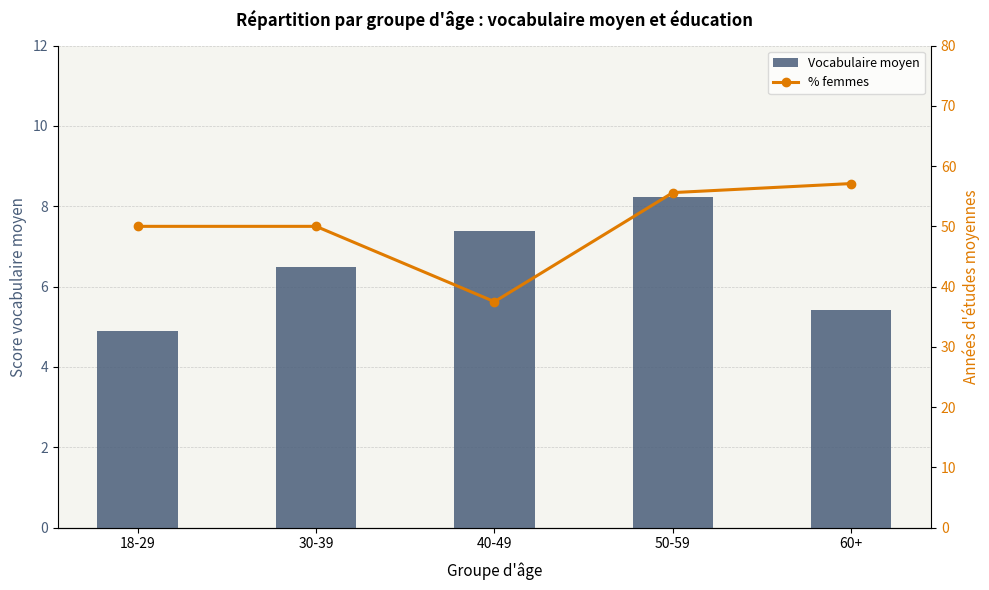

What is the difference between the maximum and second lowest values in the Vocabulaire moyen series?

2.8